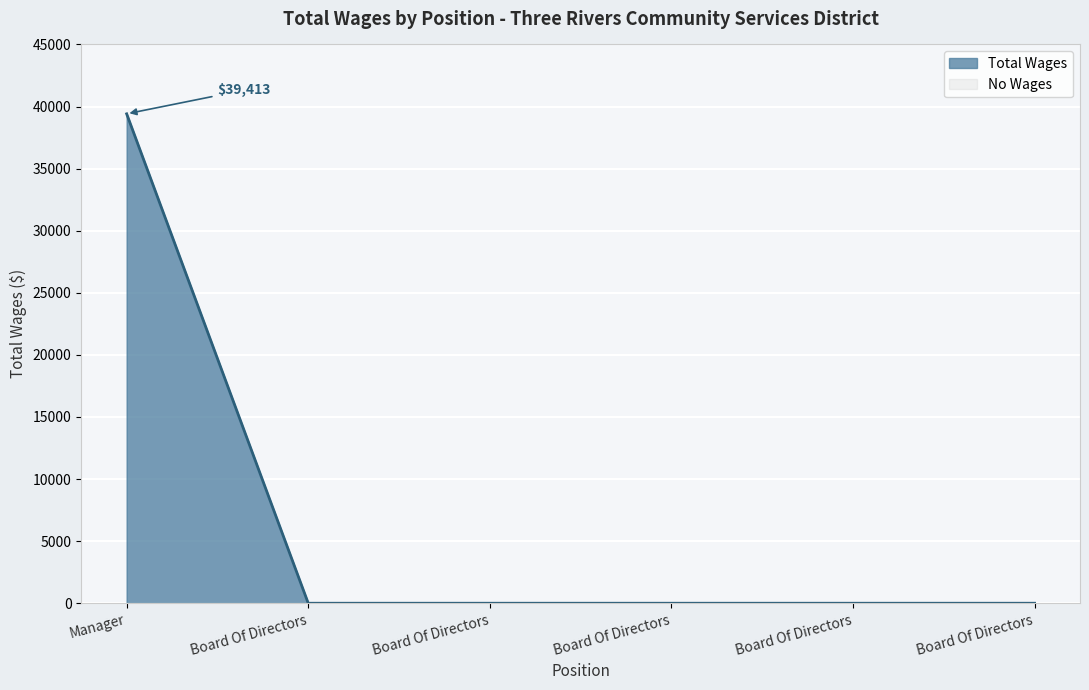

List the labels in order of value, smallest first.

Board Of Directors, Board Of Directors, Board Of Directors, Board Of Directors, Board Of Directors, Manager